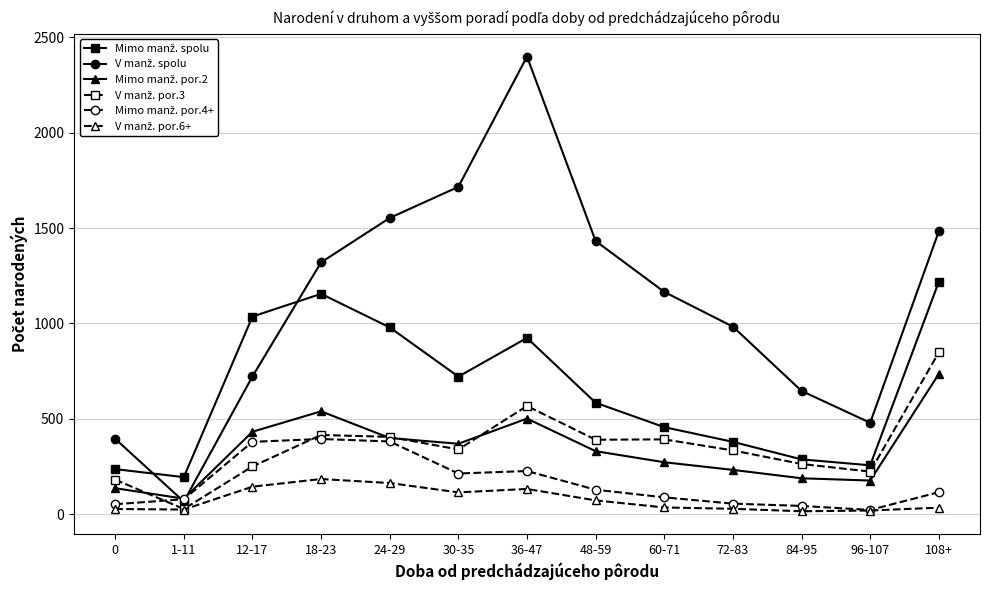

What is the label of the 4th point from the right?

72-83